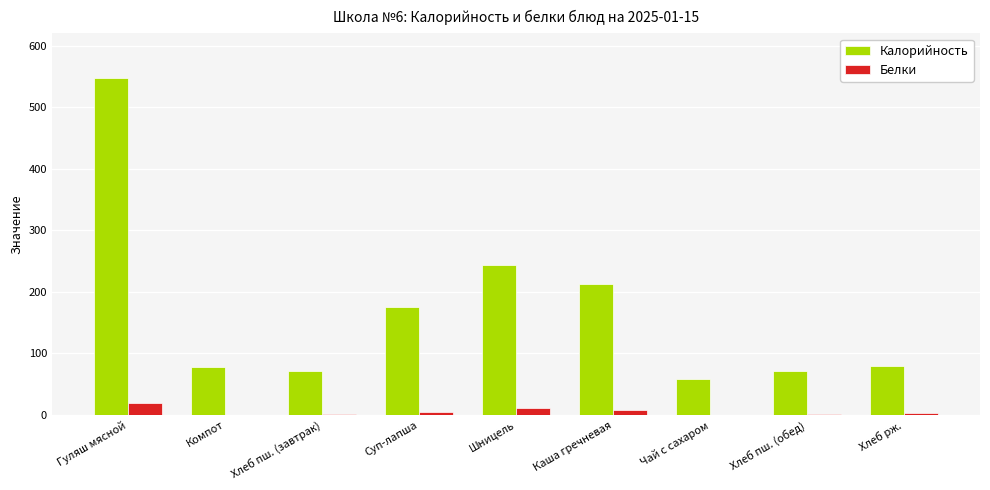

Which series has the largest total across all categories?

Калорийность